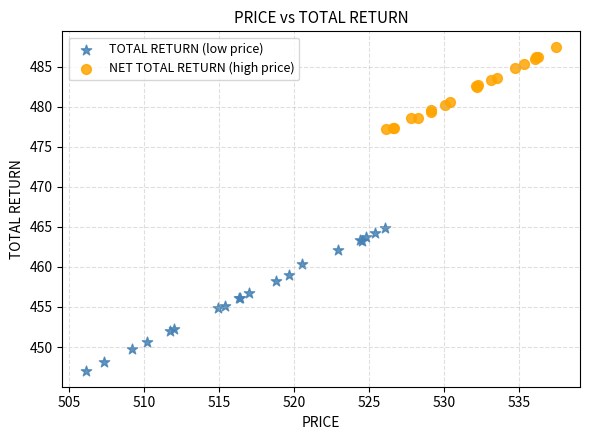

Which series has the largest Y range (max minus min)?

TOTAL RETURN (low price)